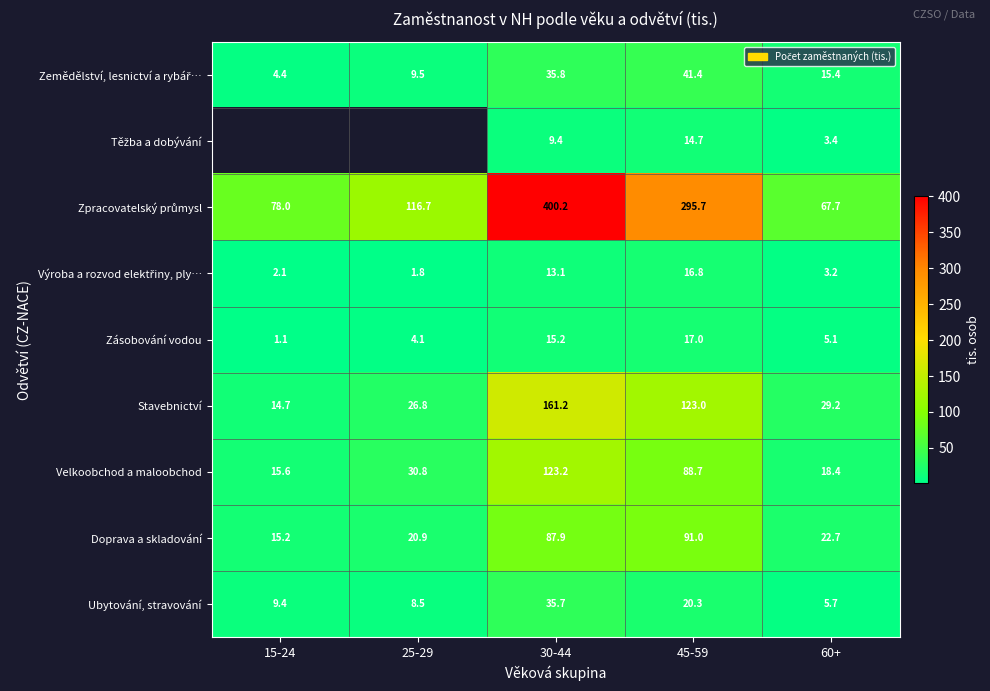

Is the value of Doprava a skladování at 15-24 greater than the value of Ubytování, stravování at 15-24?

Yes